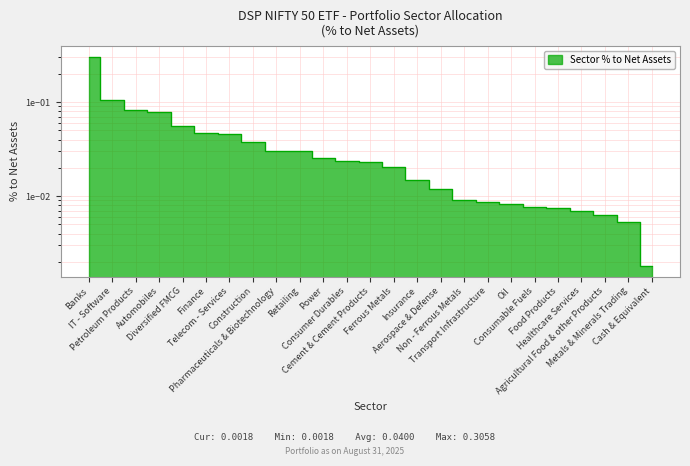

Reading right to left, transcribe all the data shown in this chart.

0.0	0.0	0.0	0.0	0.0	0.0	0.0	0.0	0.0	0.0	0.0	0.0	0.0	0.0	0.0	0.0	0.0	0.0	0.0	0.0	0.1	0.1	0.1	0.1	0.3